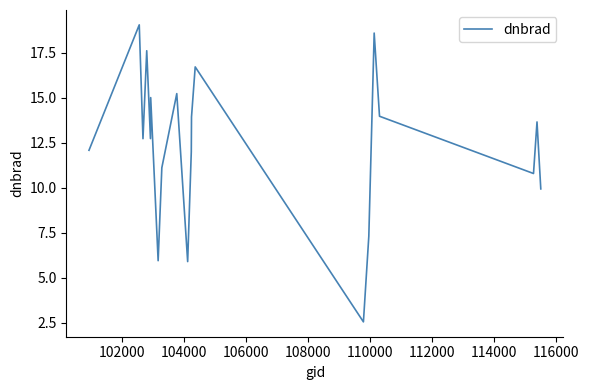

How many interior local valleys (lower than both neighbors) does the data have?

6